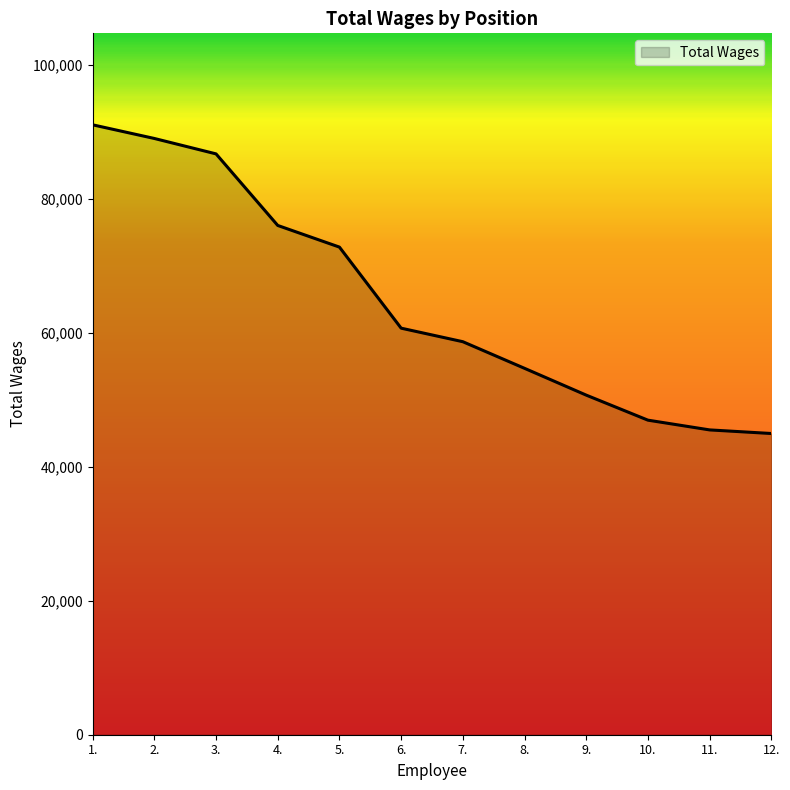

Reading left to right, what are all the values shown in this chart?

91096	89057	86755	76065	72831	60724	58702	54726	50723	46984	45528	44990